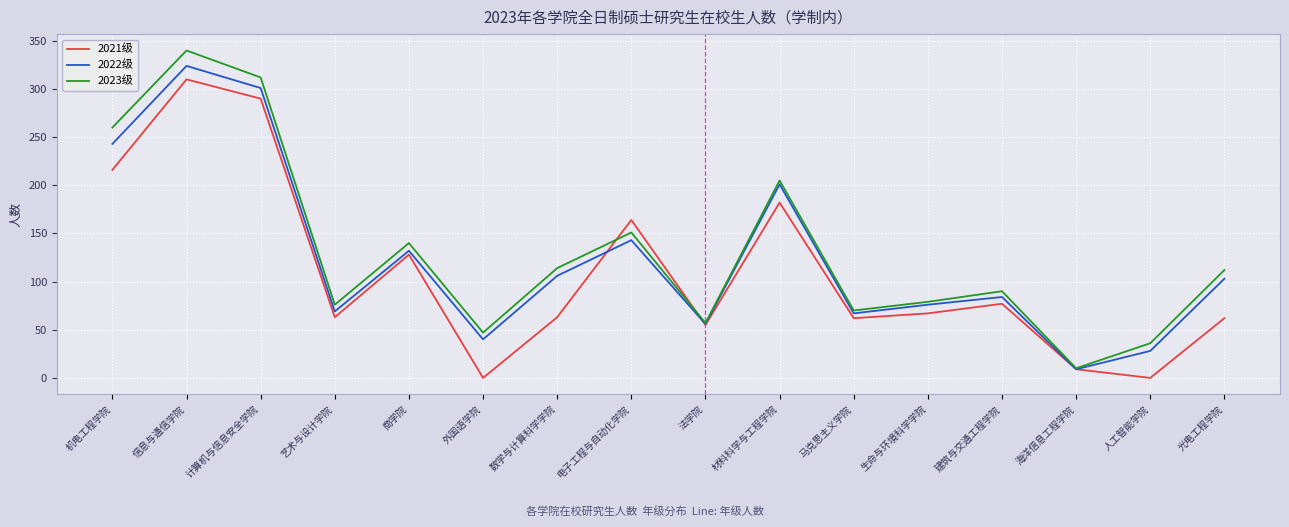

What is the average value of the 2023级 series?

131